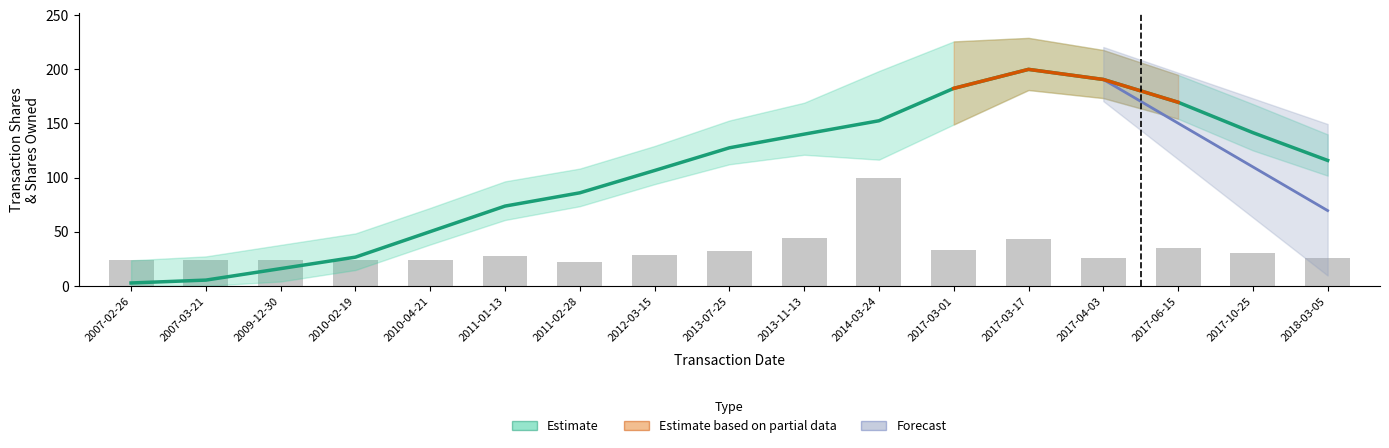

How many values in the sharesOwnedFollowingTransaction series are below 115?

8